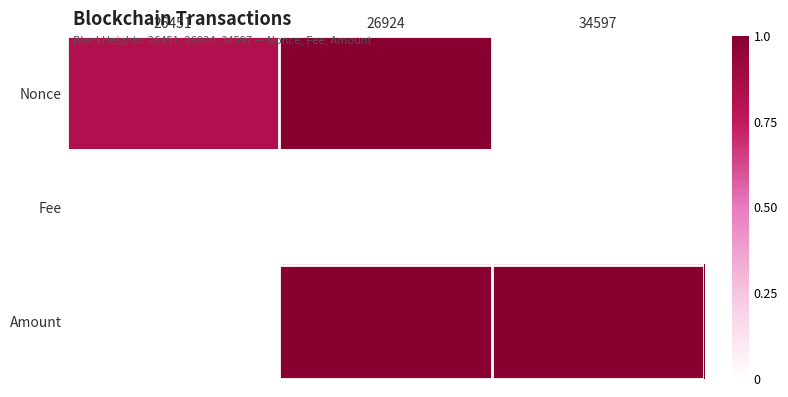

Reading right to left, transcribe all the data shown in this chart.

Nonce: 34597=0.0	26924=1.0	26451=0.8
Fee: 34597=0.0	26924=0.0	26451=0.0
Amount: 34597=1.0	26924=1.0	26451=0.0